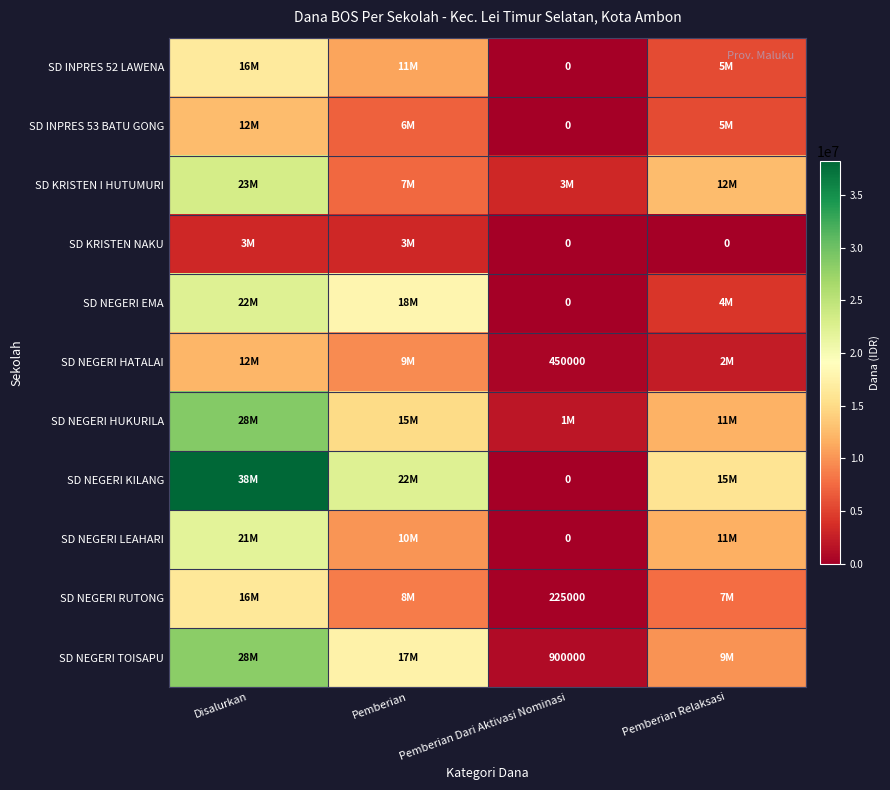

Is it true that SD NEGERI TOISAPU equals 900000 at Pemberian Dari Aktivasi Nominasi?

True